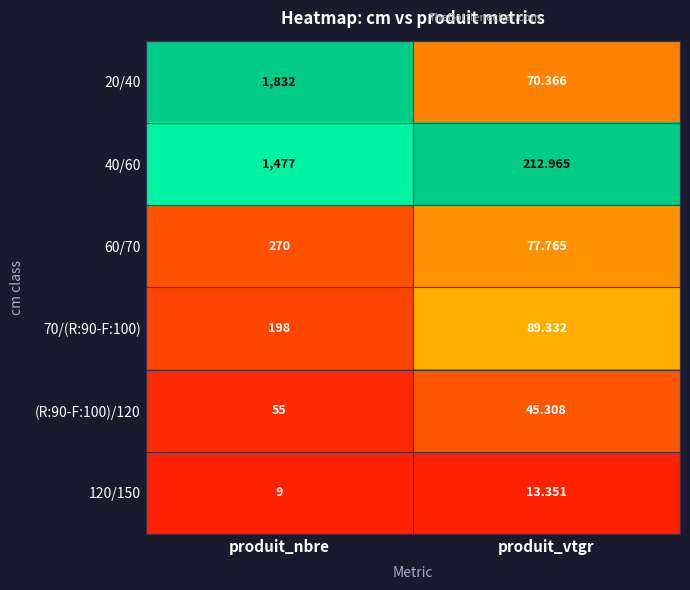

What is the difference between the highest and lowest values at produit_nbre?

1823.0